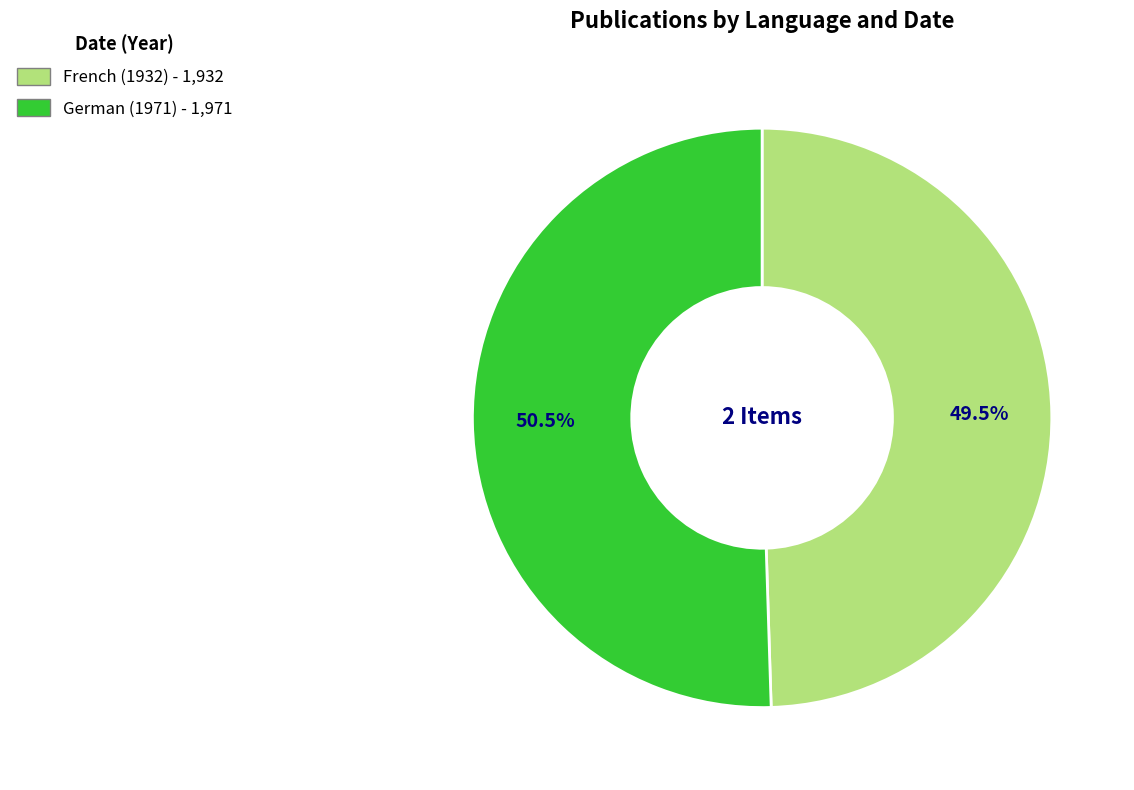

Does any single category account for the majority?

Yes